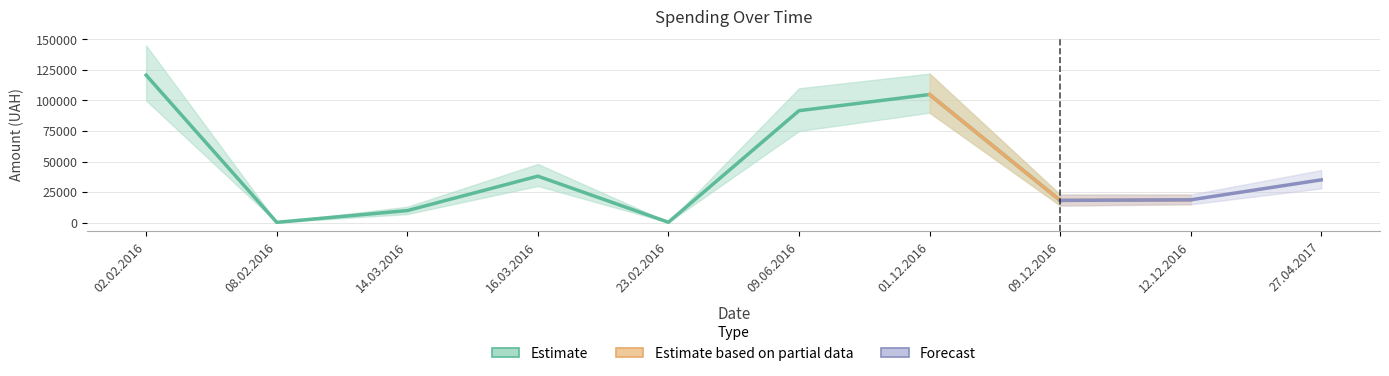

Reading left to right, transcribe all the data shown in this chart.

02.02.2016=120748.4	08.02.2016=226.1	14.03.2016=9847.6	16.03.2016=38038.7	23.02.2016=296.0	09.06.2016=91657.3	01.12.2016=104899.0	09.12.2016=18198.0	12.12.2016=18663.0	27.04.2017=35000.0